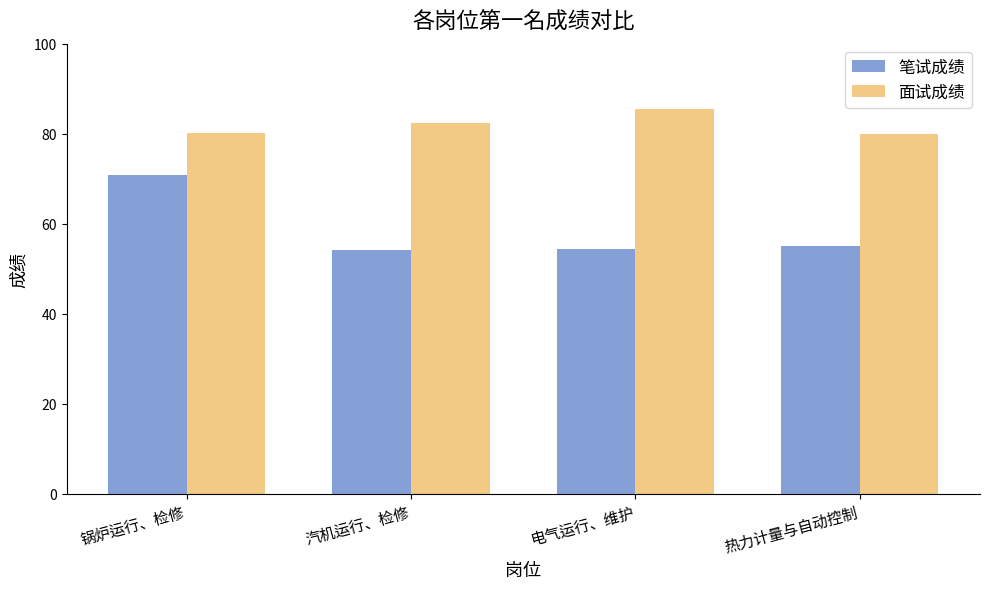

How many data points does each series have?

4